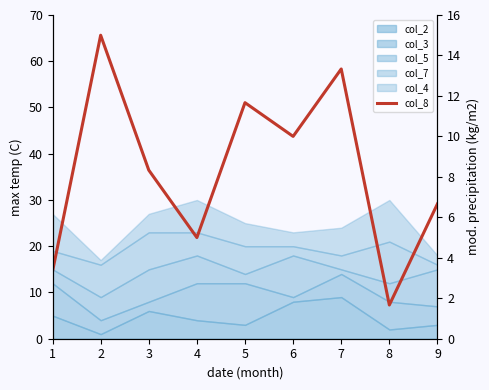

Is it true that the value at 4 is 3.3?

False